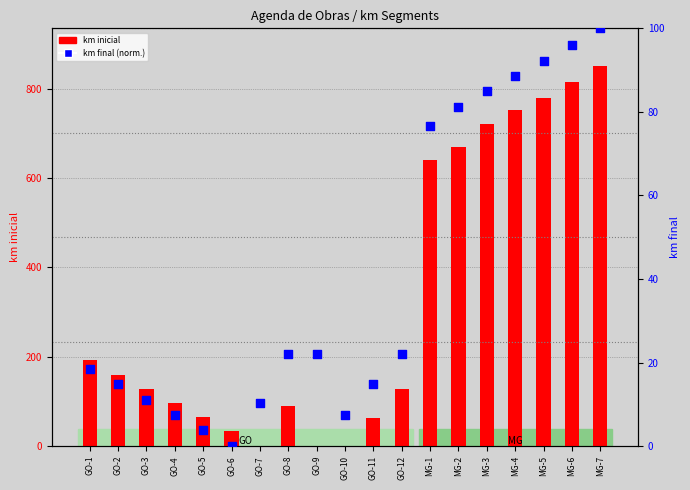

Which series contains the highest Y value?

km inicial